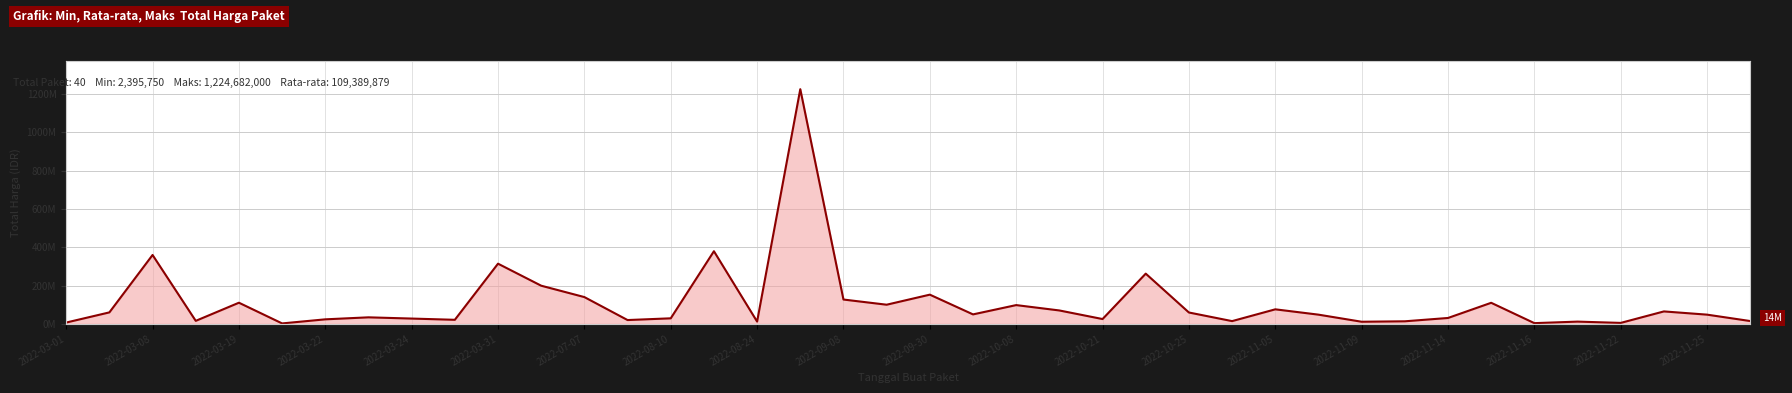

What is the difference between the maximum and second lowest values?

1220857000